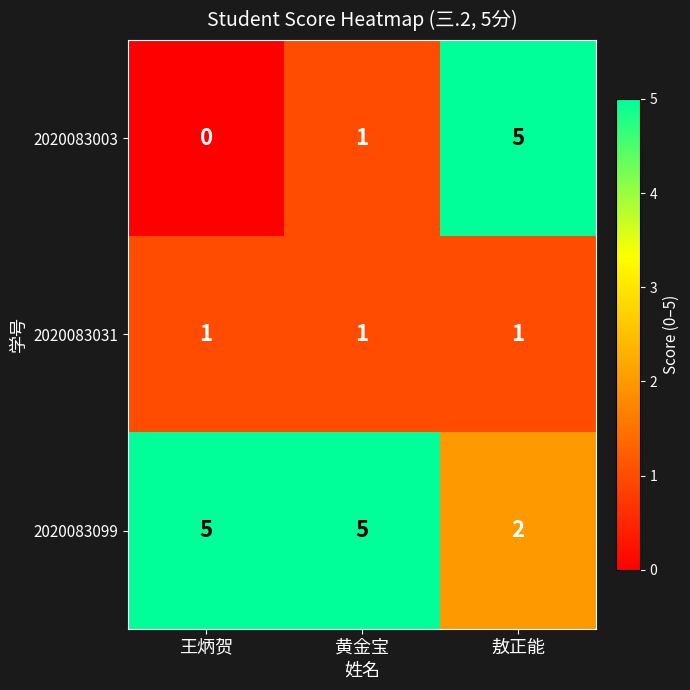

Which series changed the most between 黄金宝 and 敖正能?

2020083003